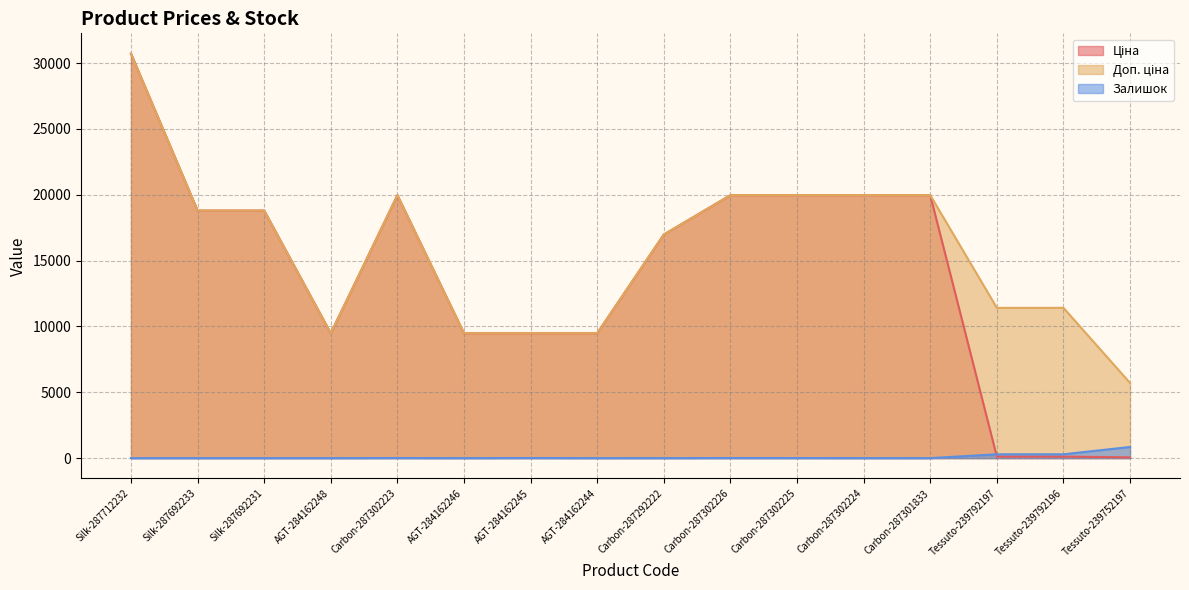

What position from the left is Silk-287692233?

2